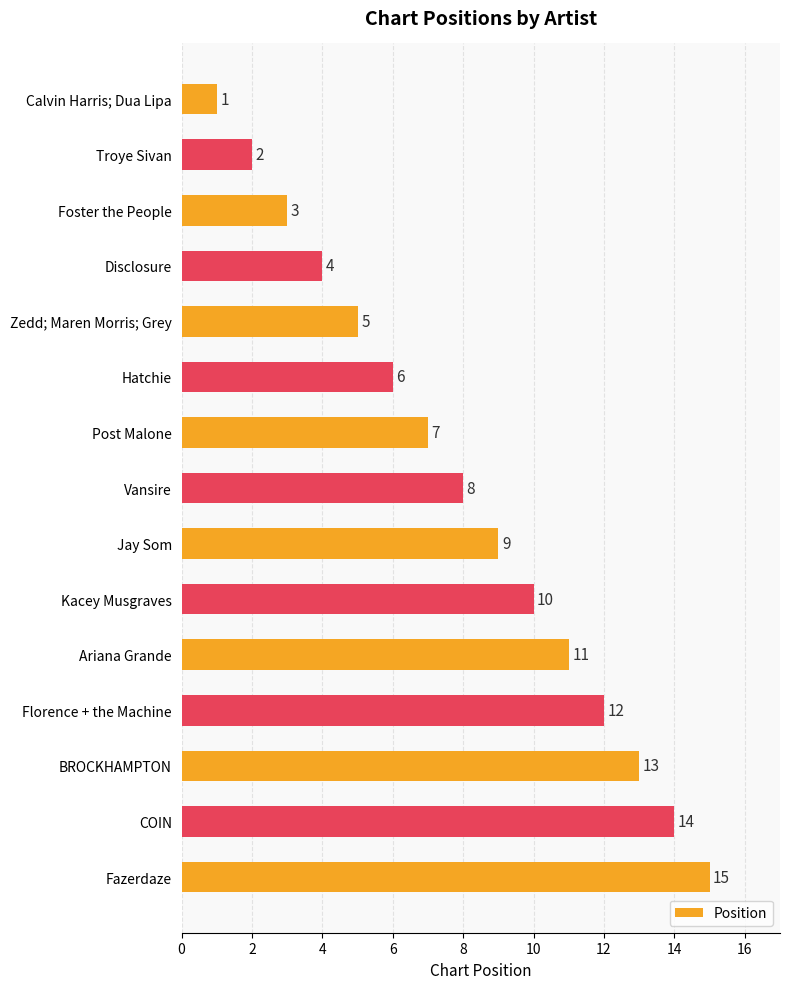

Which label corresponds to the smallest value in the chart?

Calvin Harris; Dua Lipa